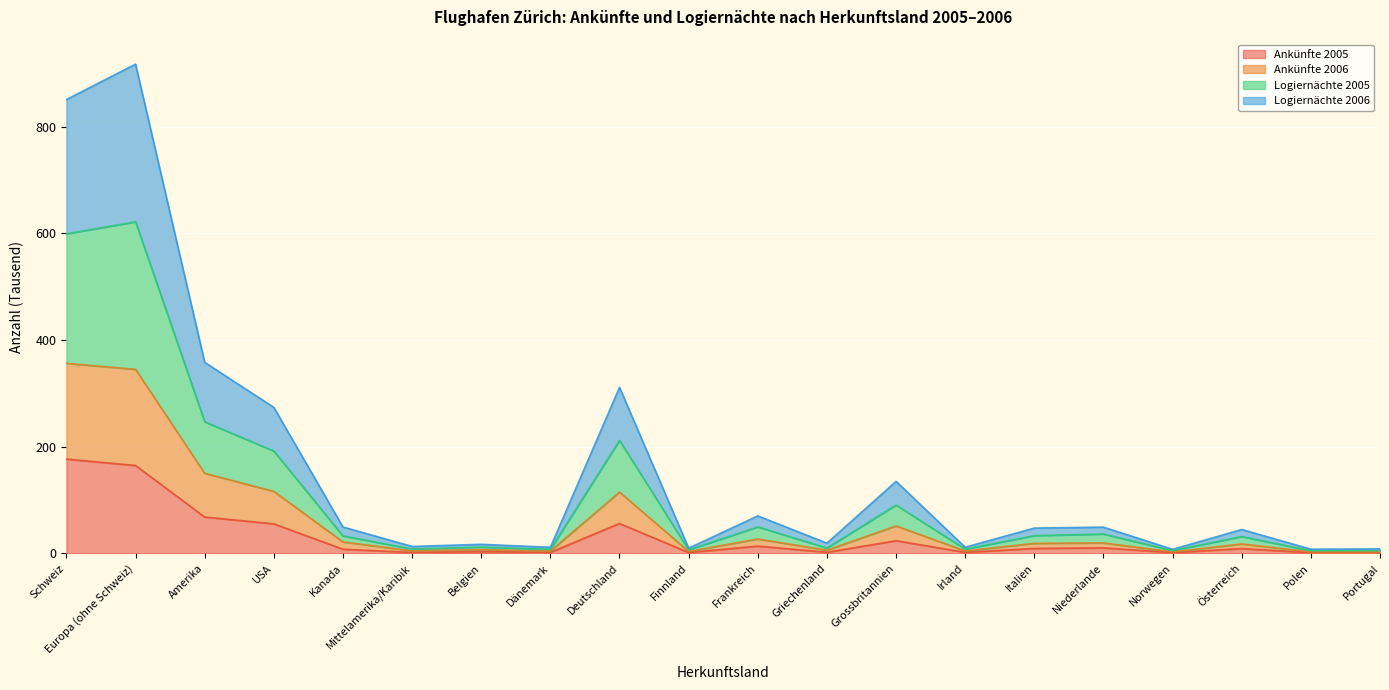

Between Griechenland and Italien, which is larger?

Italien